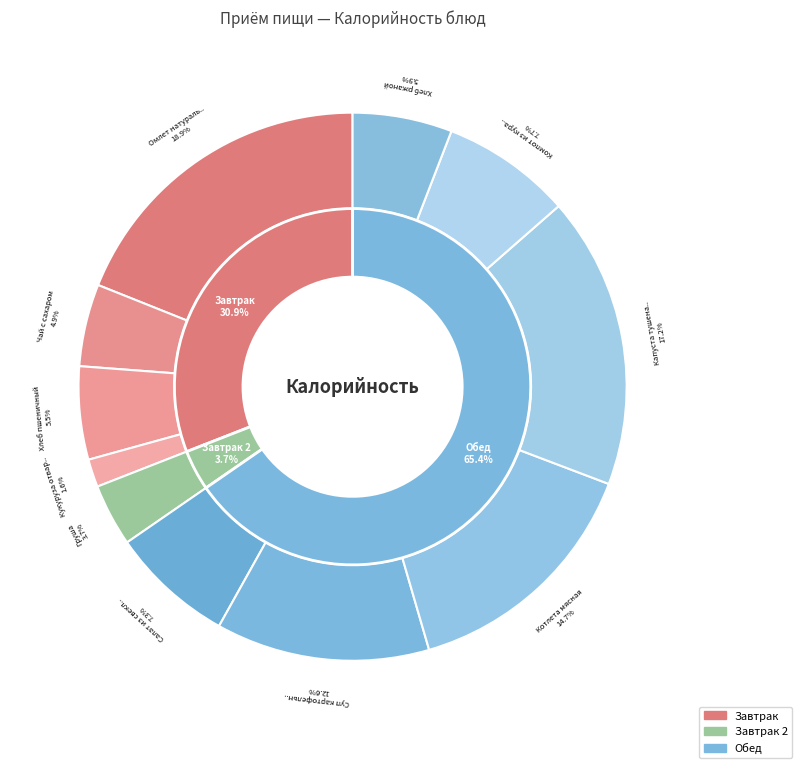

Count the number of slices in the pie.

11